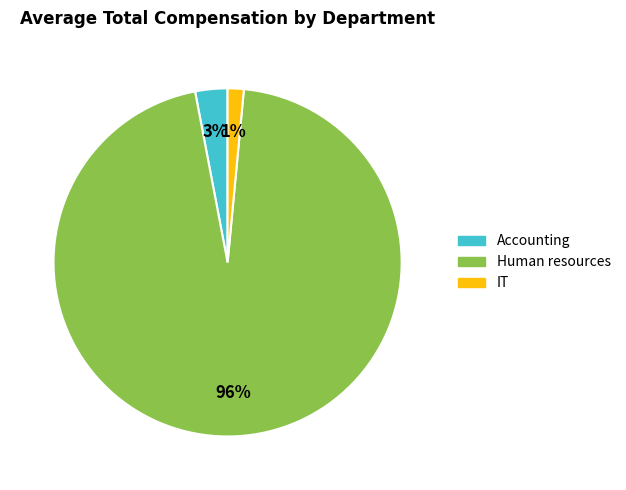

How many slices are in this pie chart?

3